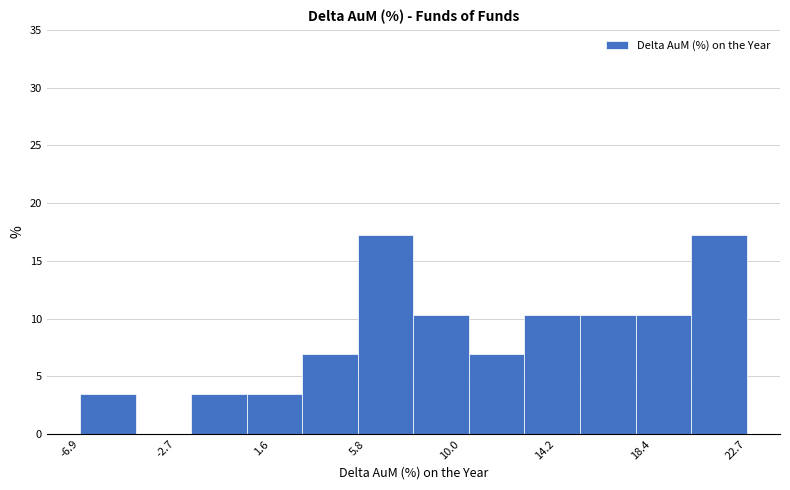

How tall is the bar that spans 15.5 to 17.5 on the x-axis? Neither the bar edges nor the heights are printed on the chart, so give them approximately, as read against the axes.

10.5